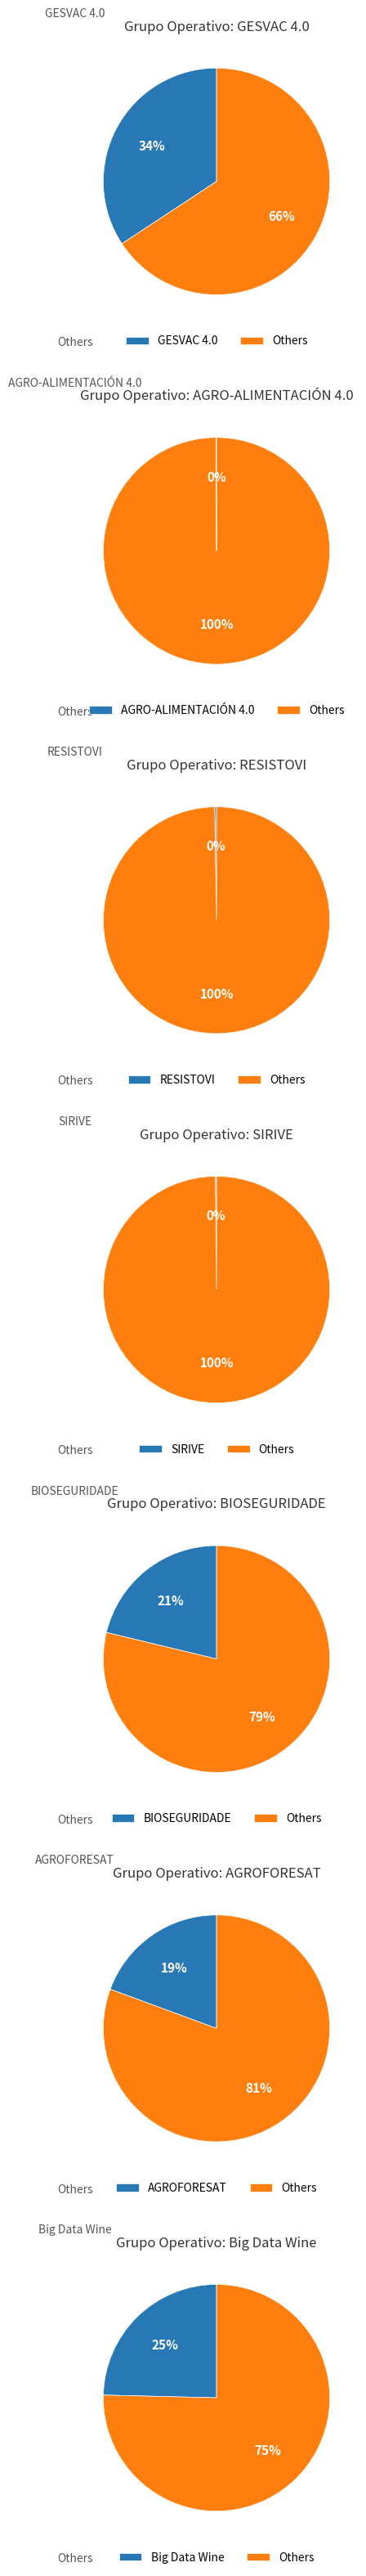

Between RESISTOVI and Big Data Wine, which is larger?

Big Data Wine